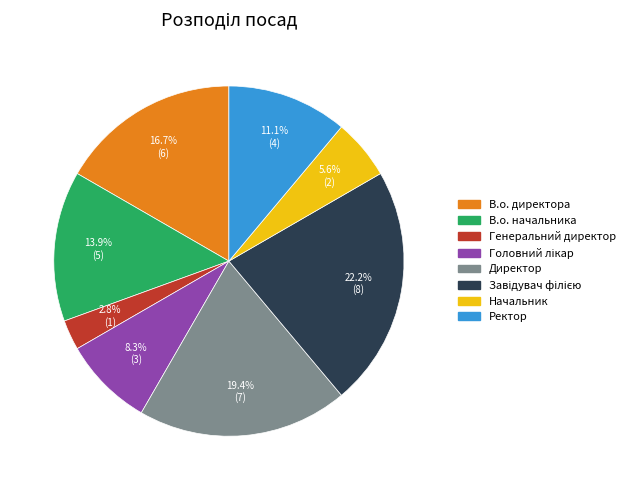

What is the smallest slice in the pie chart?

Генеральний директор